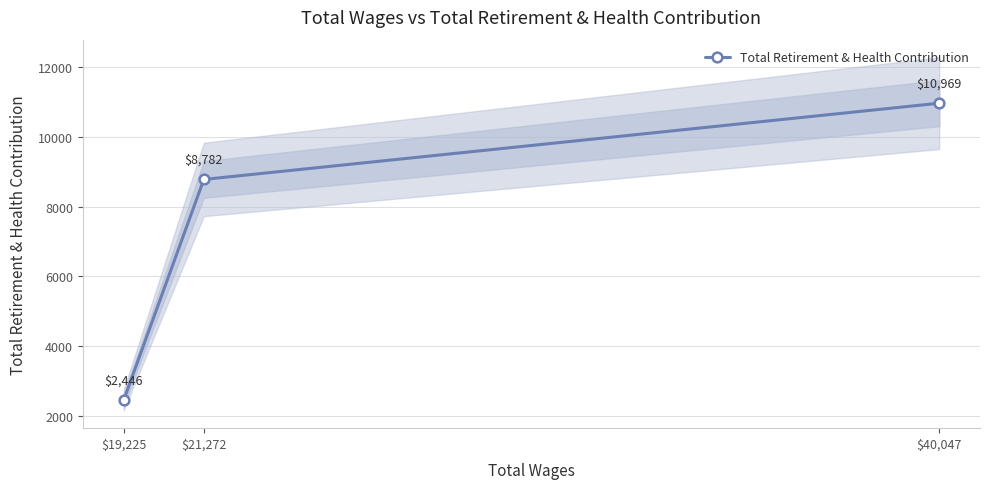

What position from the left is $19,225?

1